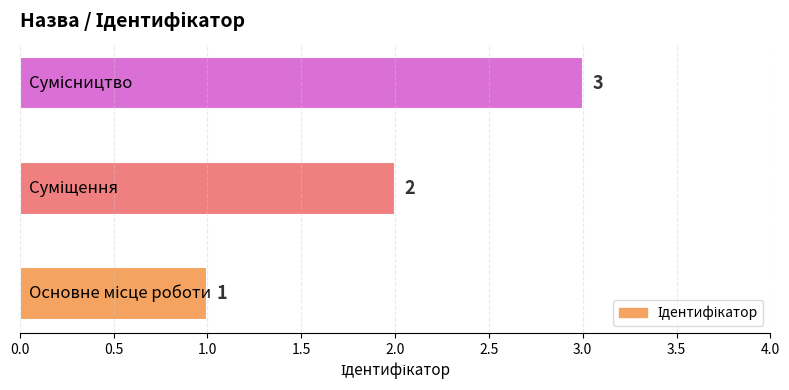

What is the difference between the maximum and second lowest values?

1